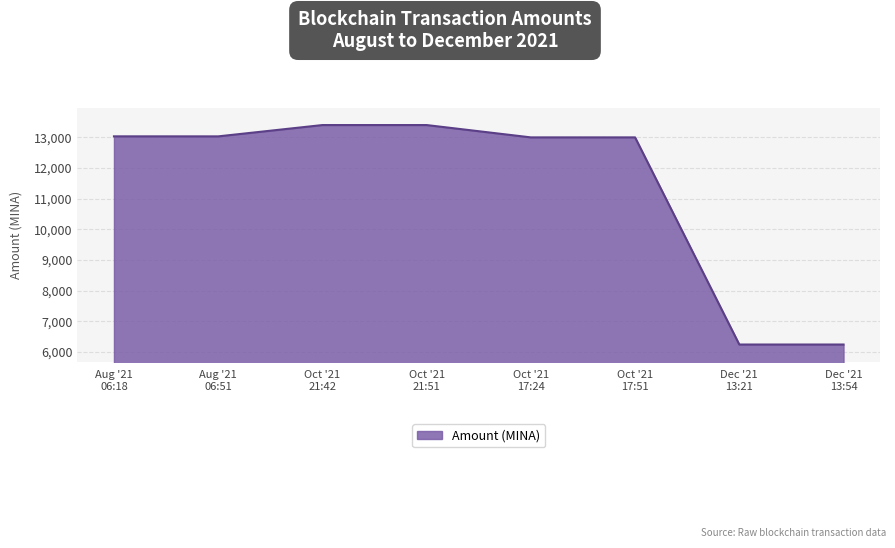

True or false: the data has more than 2 interior local peaks.

False